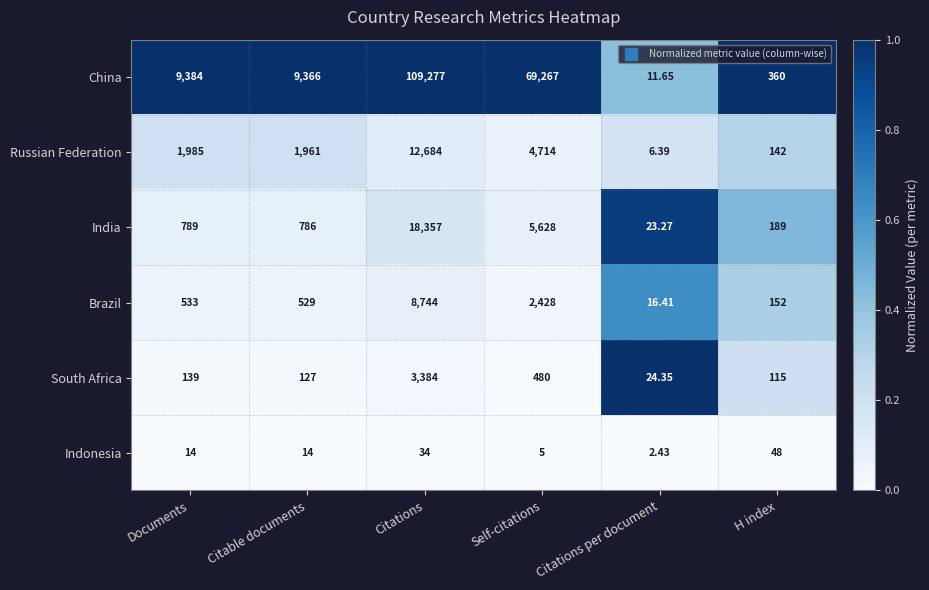

Is the value of India at H index greater than the value of Brazil at Documents?

No